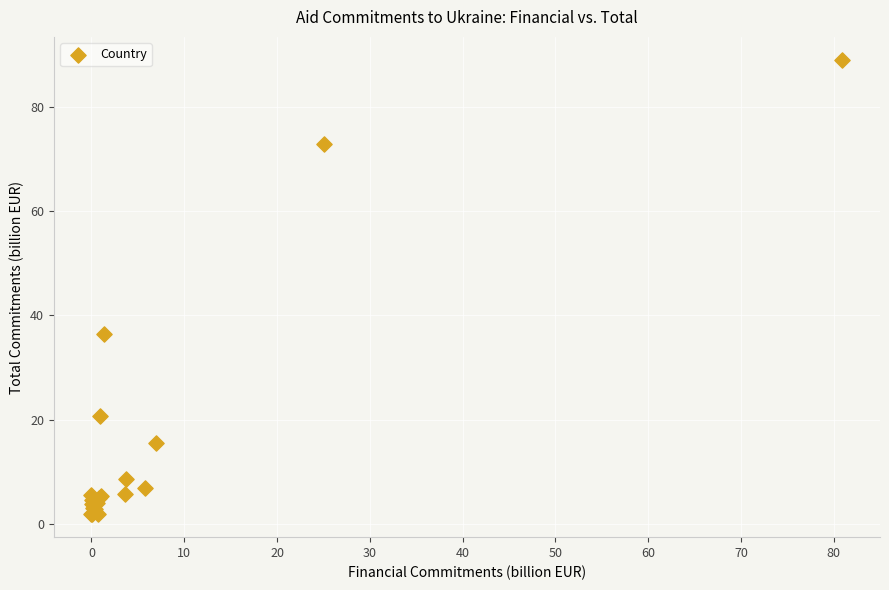

What Y value in the scatter plot is closest to 45?

36.5